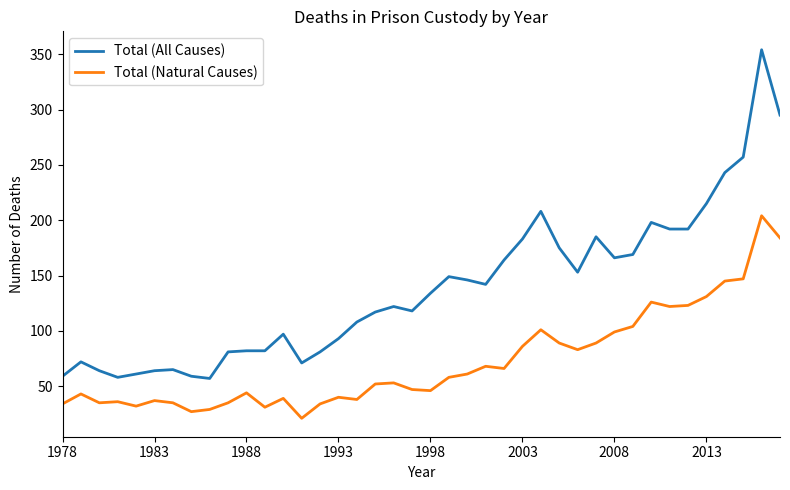

What is the minimum value for Total (All Causes)?

57